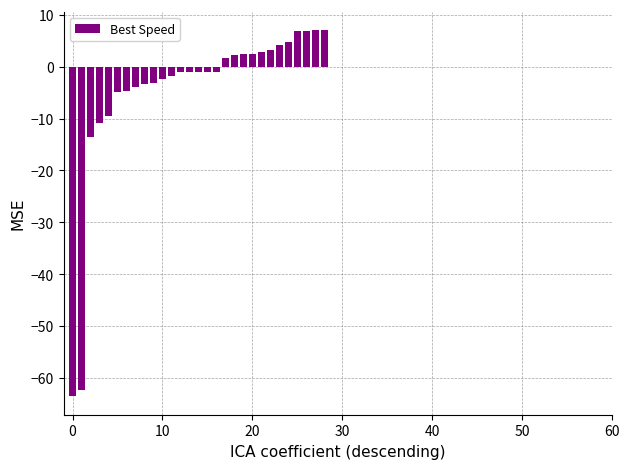

What is the value of the 26th bar from the left?

6.8